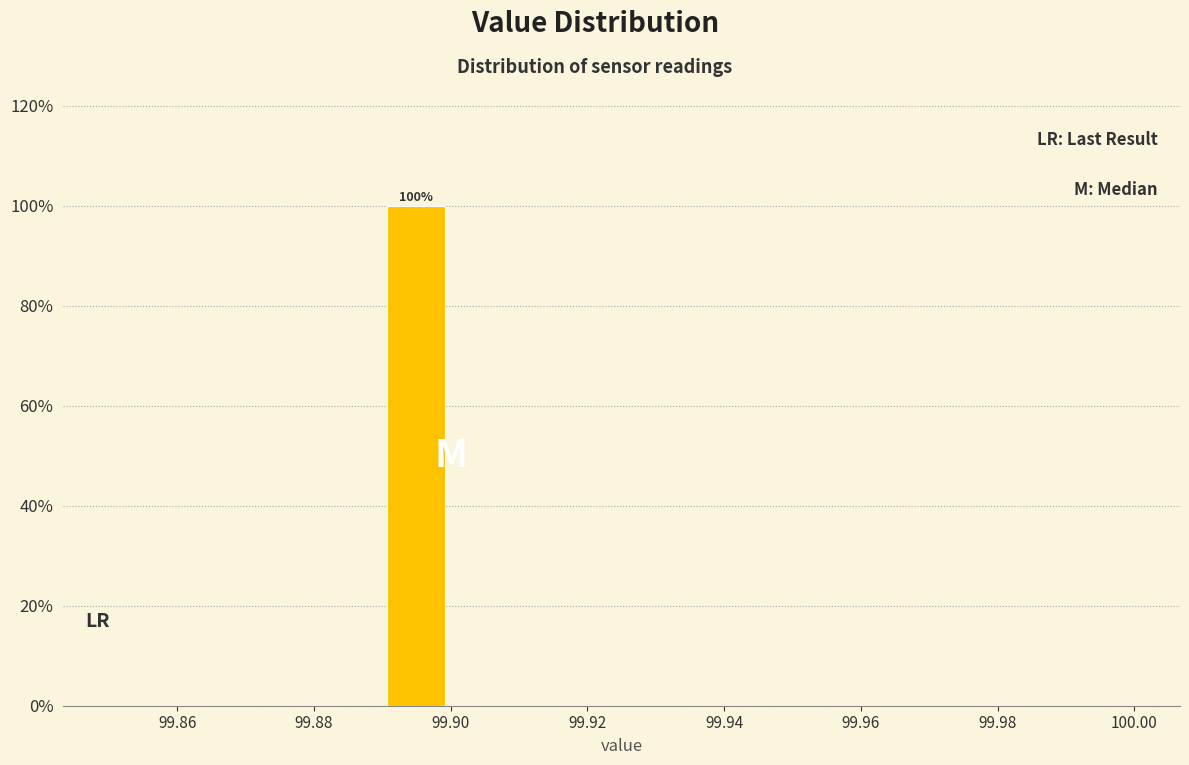

Which range on the x-axis has the tallest bar?

99.89 to 99.90